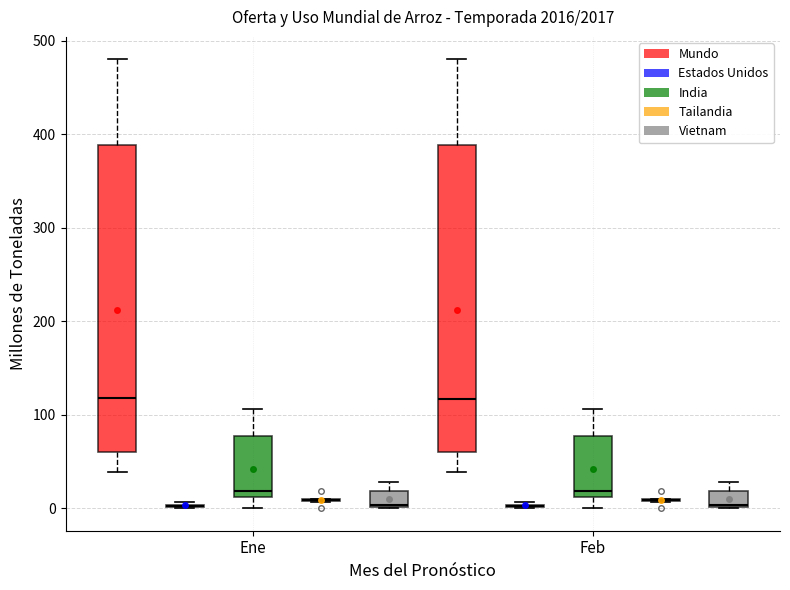

Reading left to right, read every box against the y-axis: the position of its median line, the range the box covers, and the ends of its whiskers. The values are not printed on the chart, so give them approximately, as read against the axis.

Ene (Mundo): median 120, box 60 to 390, whiskers 40 to 480
Ene (Estados Unidos): box collapsed to a line at 0, whiskers 0 to 10
Ene (India): median 20, box 10 to 80, whiskers 0 to 110
Ene (Tailandia): box collapsed to a line at 10, whiskers 10 to 10
Ene (Vietnam): median 0, box 0 to 20, whiskers 0 to 30
Feb (Mundo): median 120, box 60 to 390, whiskers 40 to 480
Feb (Estados Unidos): box collapsed to a line at 0, whiskers 0 to 10
Feb (India): median 20, box 10 to 80, whiskers 0 to 110
Feb (Tailandia): box collapsed to a line at 10, whiskers 10 to 10
Feb (Vietnam): median 0, box 0 to 20, whiskers 0 to 30